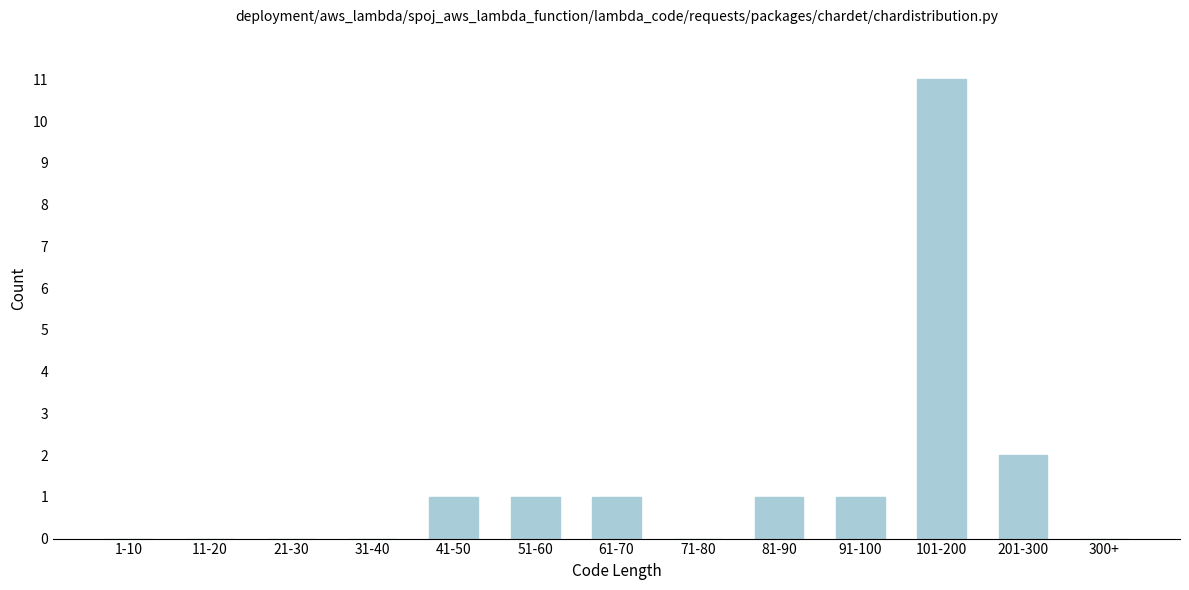

Reading right to left, extract all data points from this chart.

300+=0	201-300=2	101-200=11	91-100=1	81-90=1	71-80=0	61-70=1	51-60=1	41-50=1	31-40=0	21-30=0	11-20=0	1-10=0